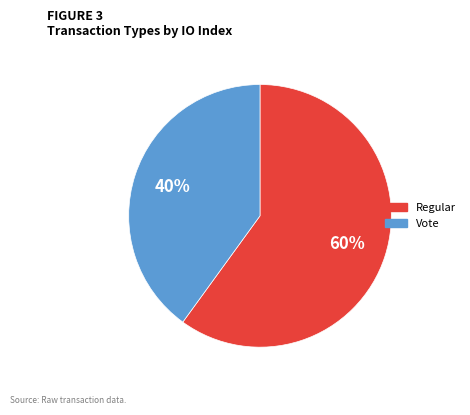

How many slices are in this pie chart?

2